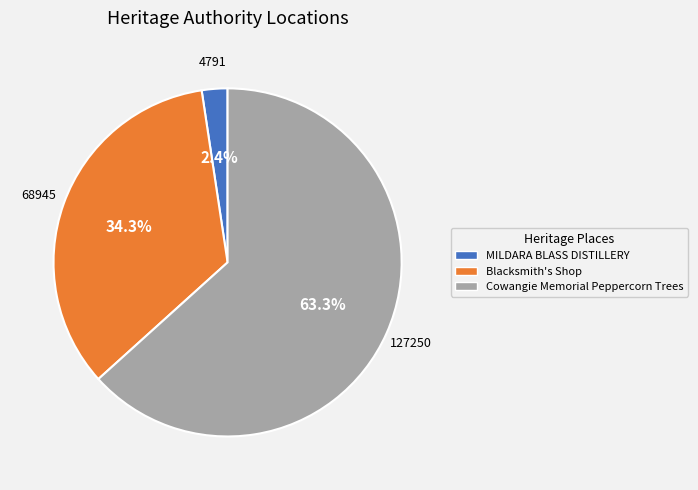

Is it true that Cowangie Memorial Peppercorn Trees is 48% of the pie?

False